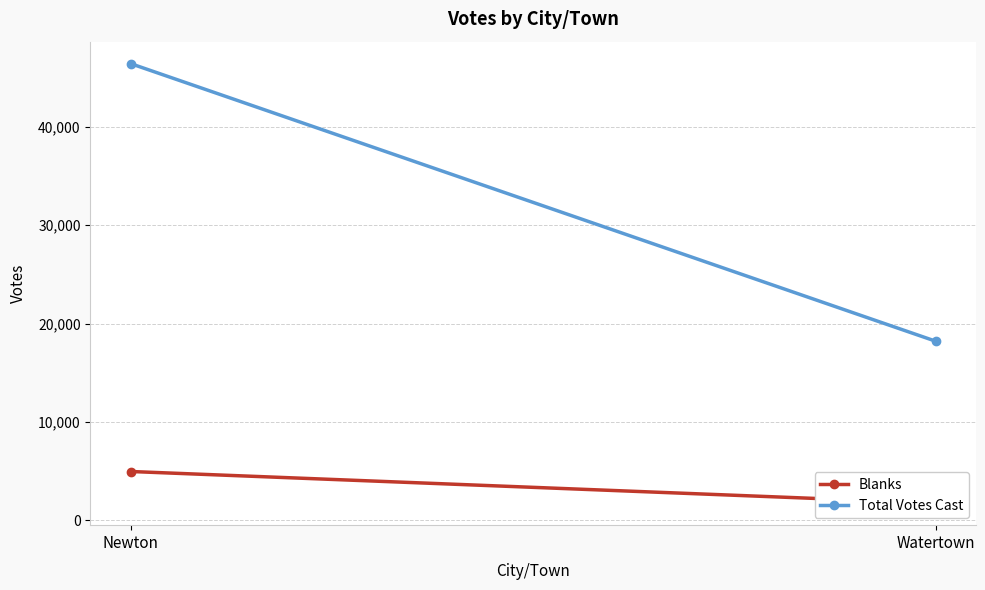

Which has a higher value, Newton or Watertown?

Newton